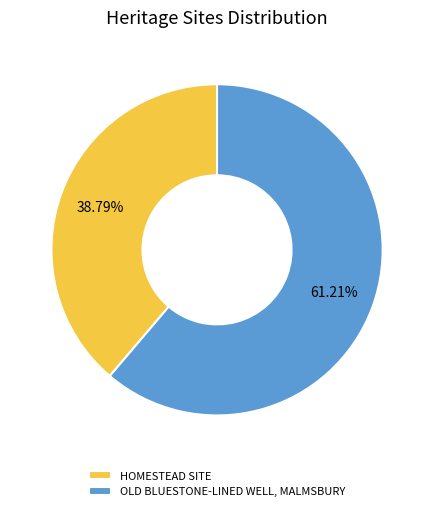

The OLD BLUESTONE-LINED WELL, MALMSBURY slice represents 51% of the pie. True or false?

False